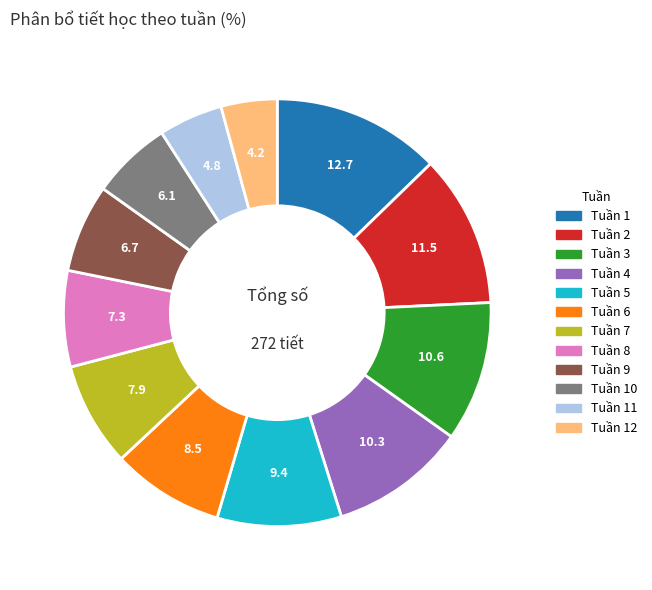

Is there a majority slice in this chart?

No